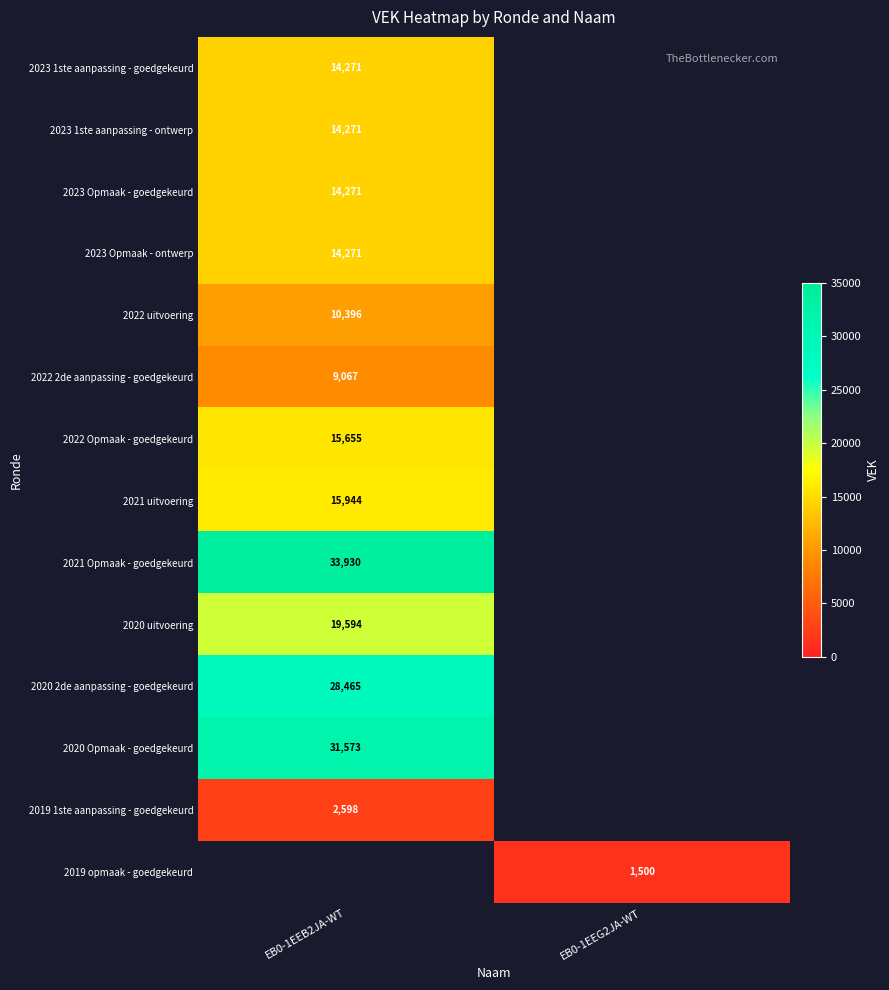

Count the number of categories in the chart.

2